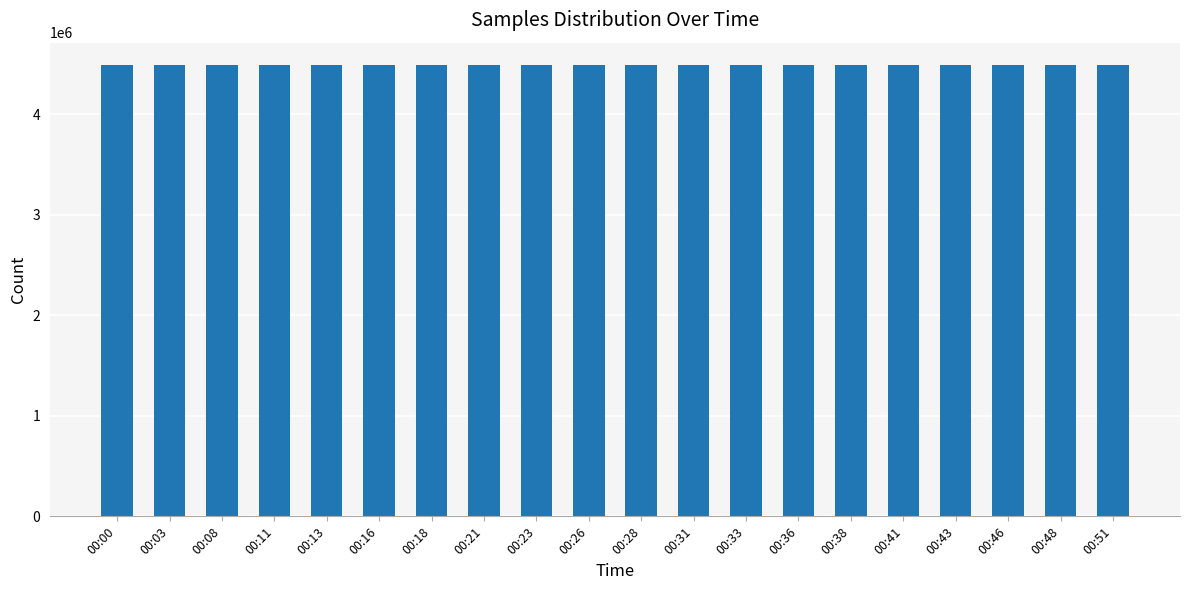

At which label does the data first exceed 4486812?

00:00